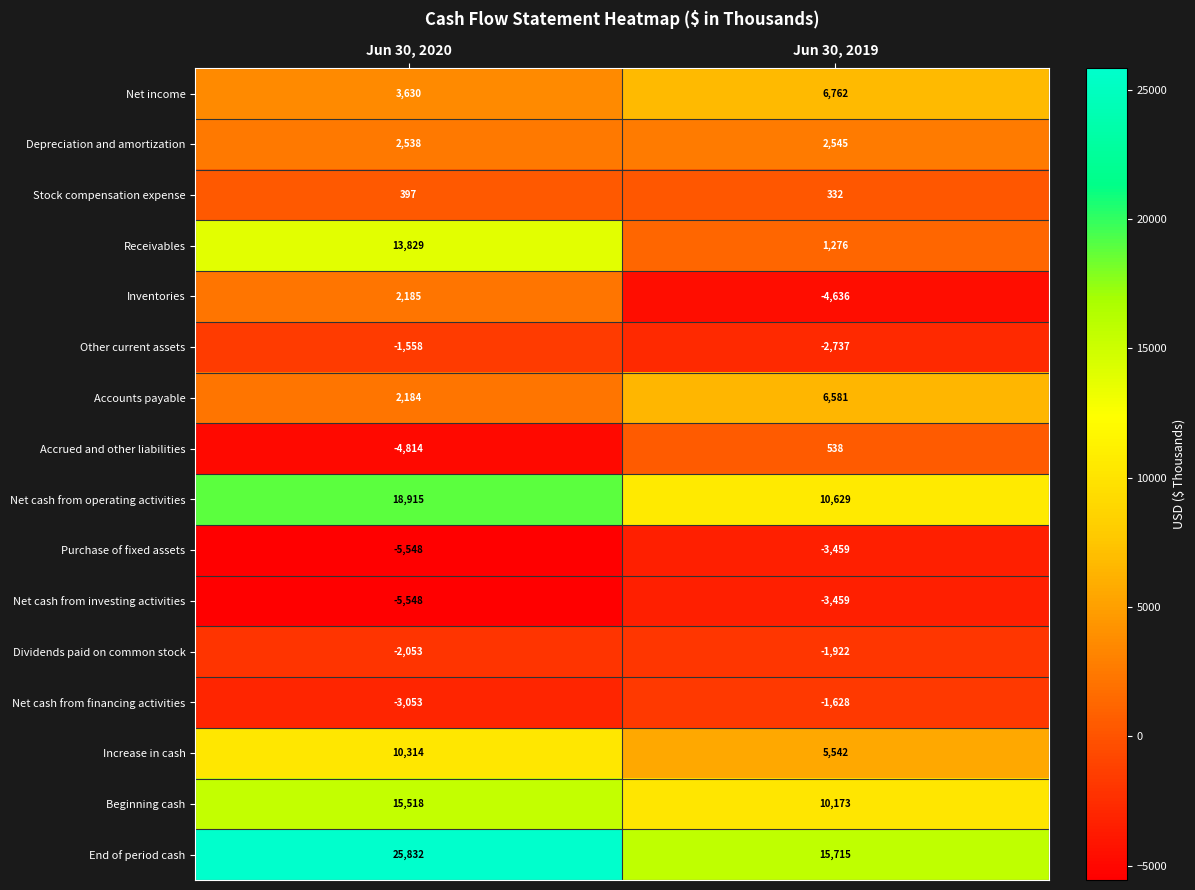

At which category is the sum across all series the highest?

Jun 30, 2020